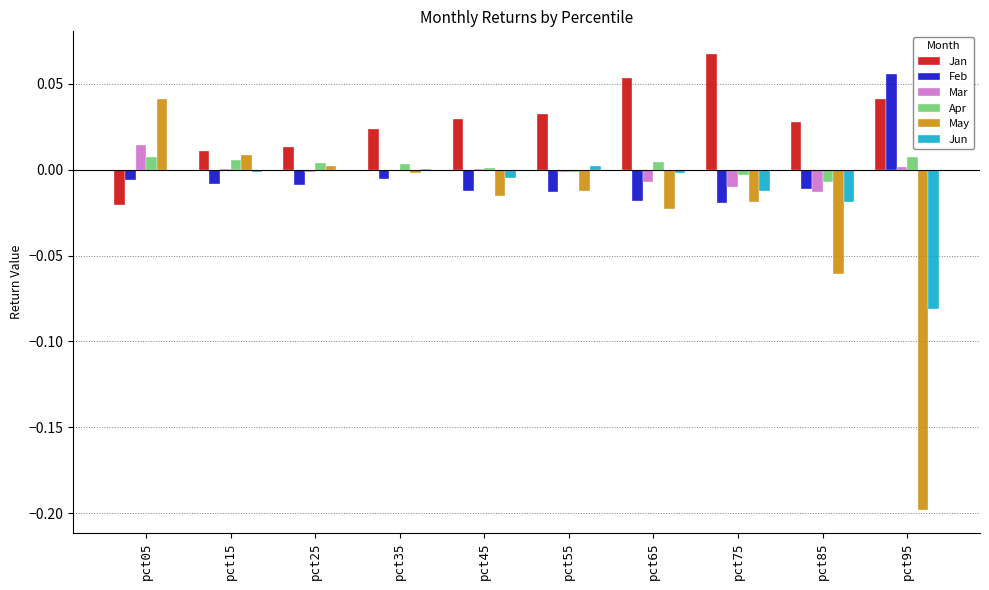

Does the chart contain stacked bars?

No